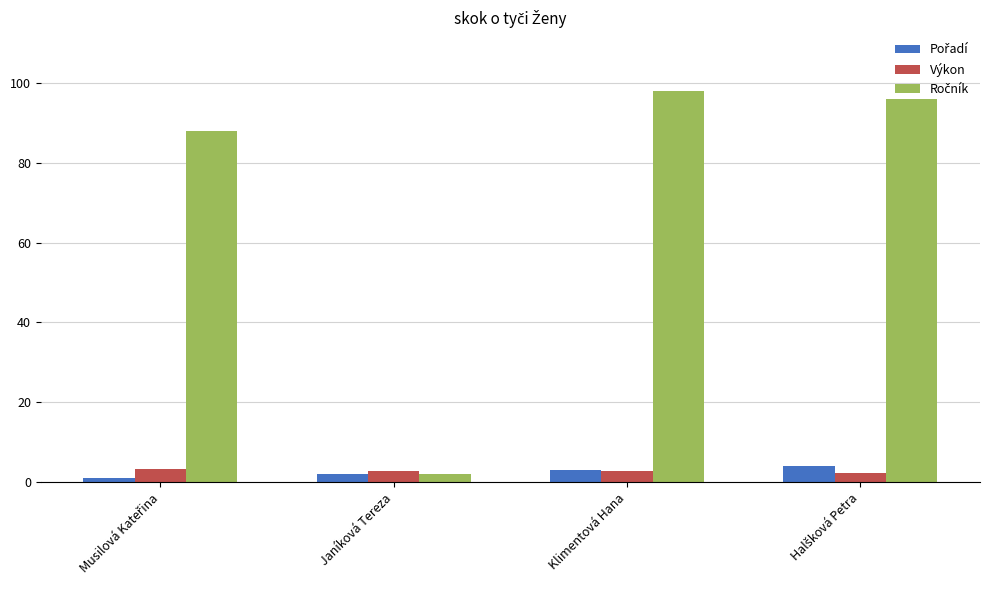

Are the bars horizontal?

No